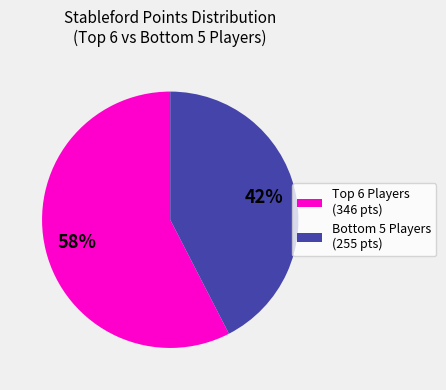

Which category has the biggest portion of the pie?

Top 6 Players (346 pts)